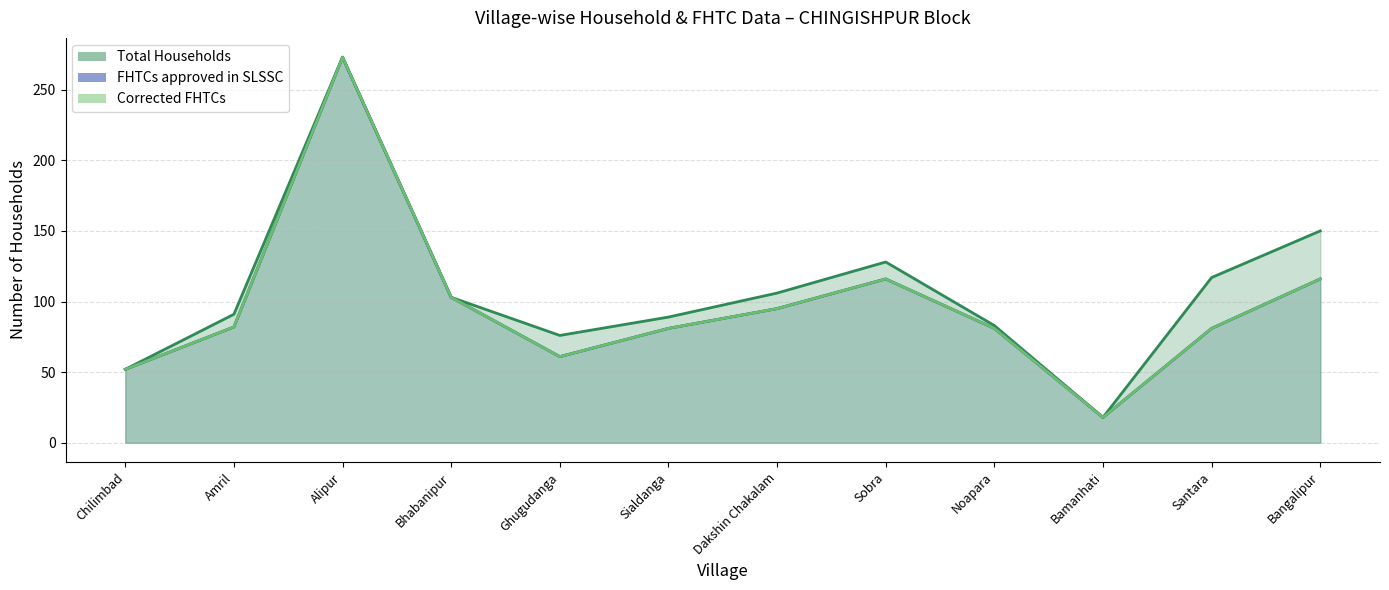

What value does the Total Households series have at Ghugudanga?

76